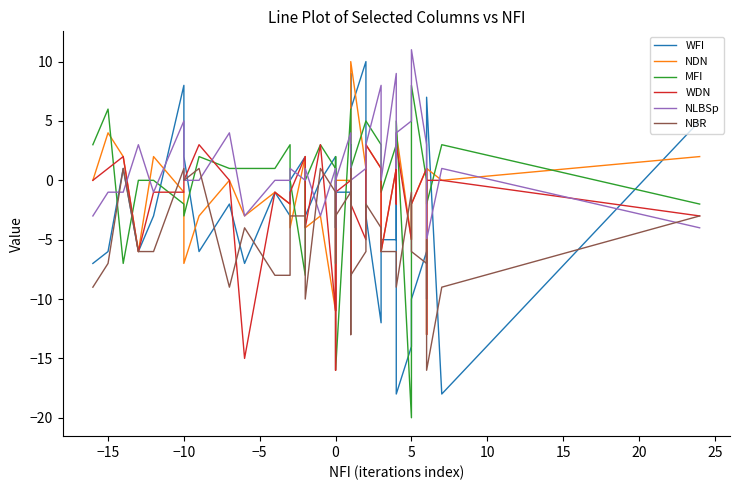

How many data points does each series have?

40